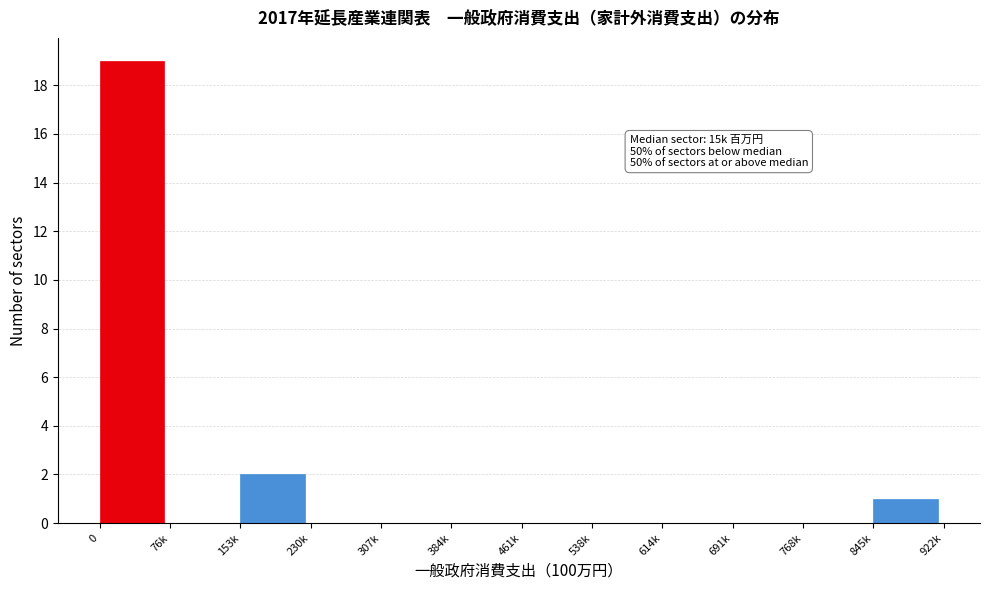

Reading left to right, transcribe all the data shown in this chart.

0=19	76k=0	153k=2	230k=0	307k=0	384k=0	461k=0	538k=0	614k=0	691k=0	768k=0	845k=1